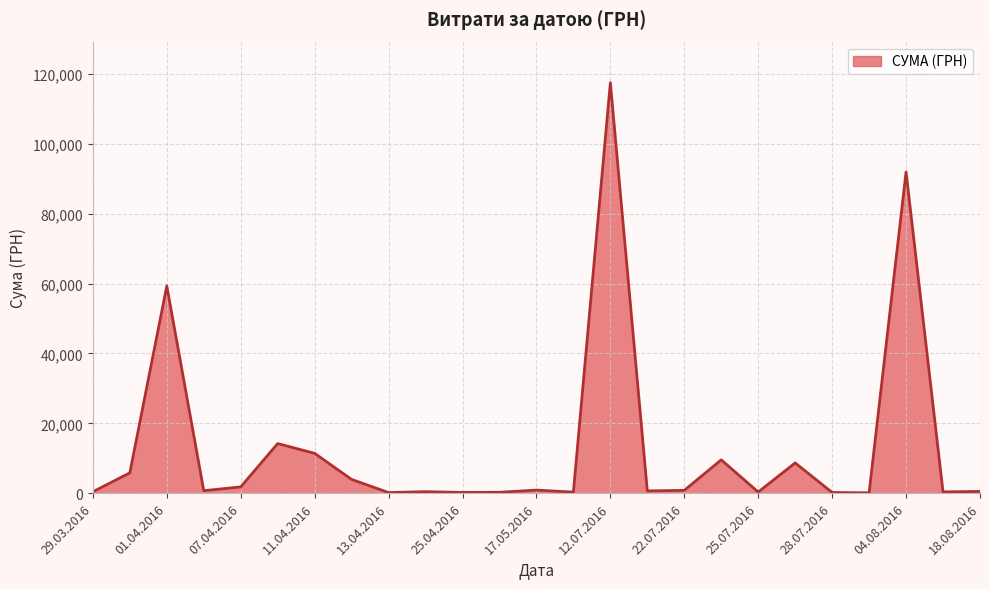

What is the difference between the maximum and minimum values?

117471.0